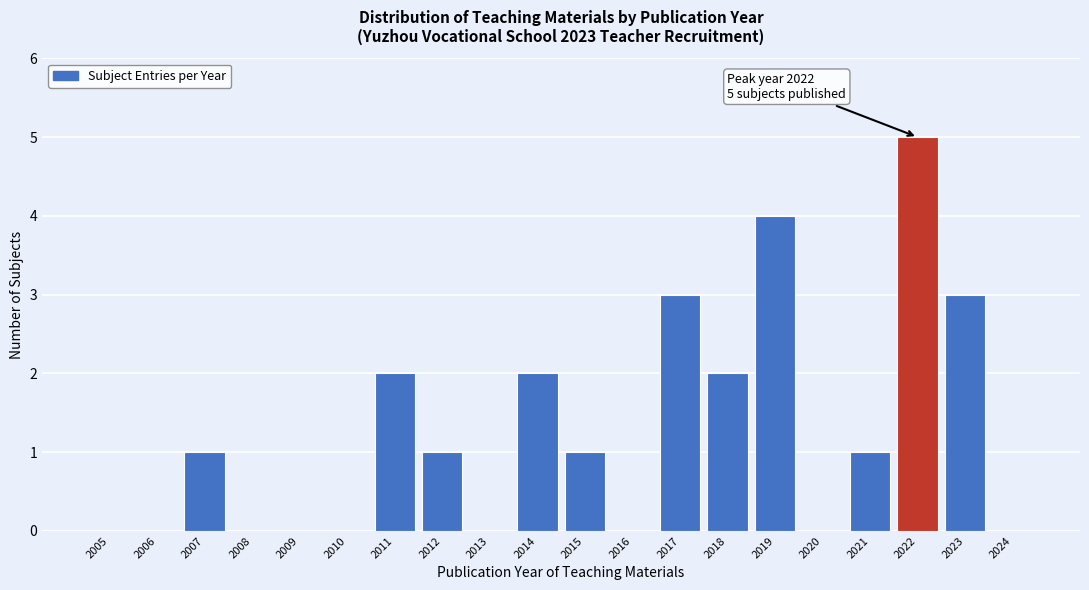

Reading right to left, list all the values displayed in this chart.

2024=0	2023=3	2022=5	2021=1	2020=0	2019=4	2018=2	2017=3	2016=0	2015=1	2014=2	2013=0	2012=1	2011=2	2010=0	2009=0	2008=0	2007=1	2006=0	2005=0